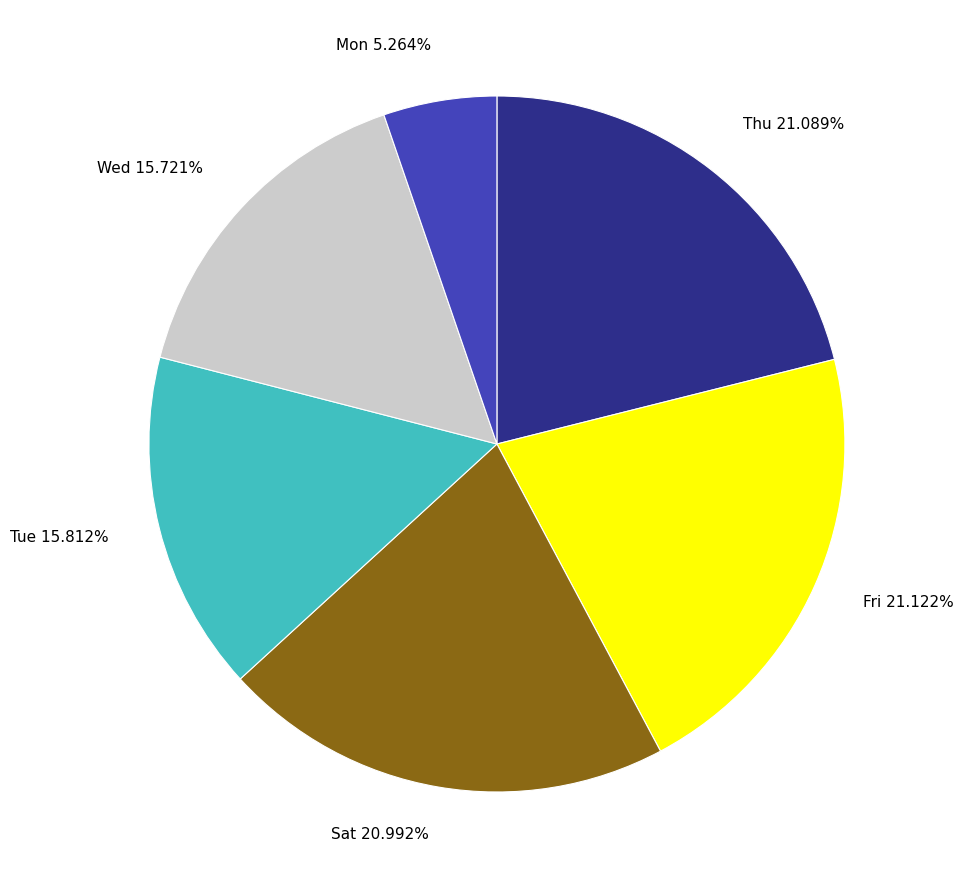

Is there any slice that represents more than half of the pie?

No